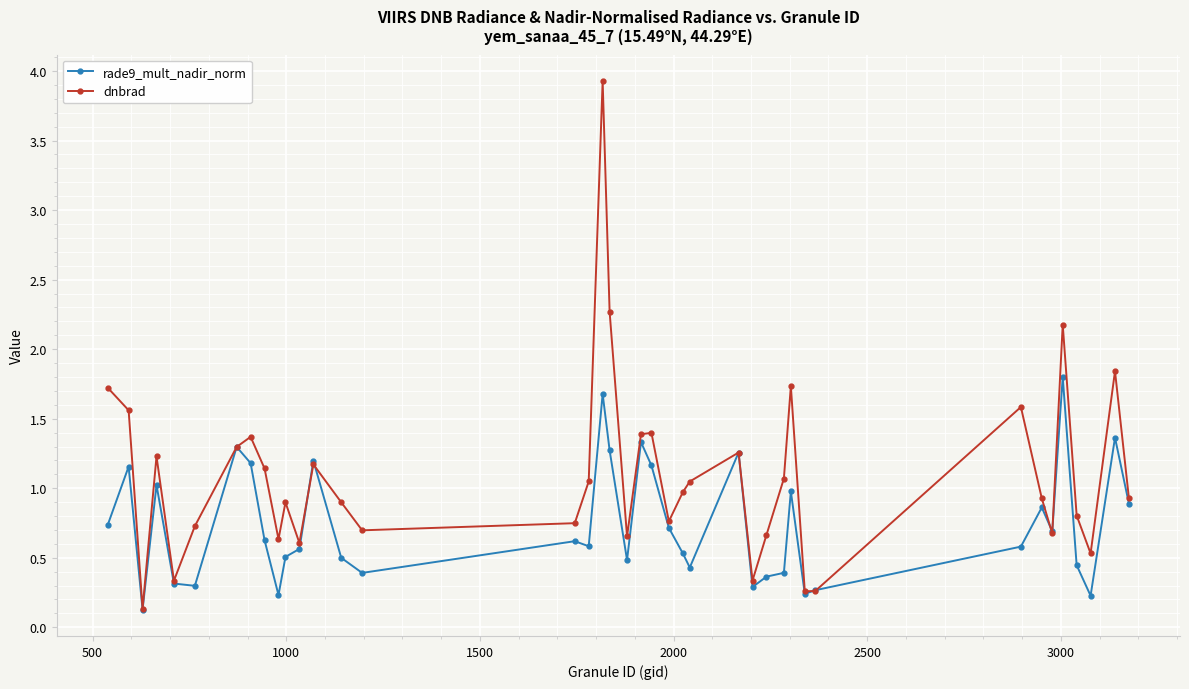

What are all the series names shown in the legend?

rade9_mult_nadir_norm, dnbrad